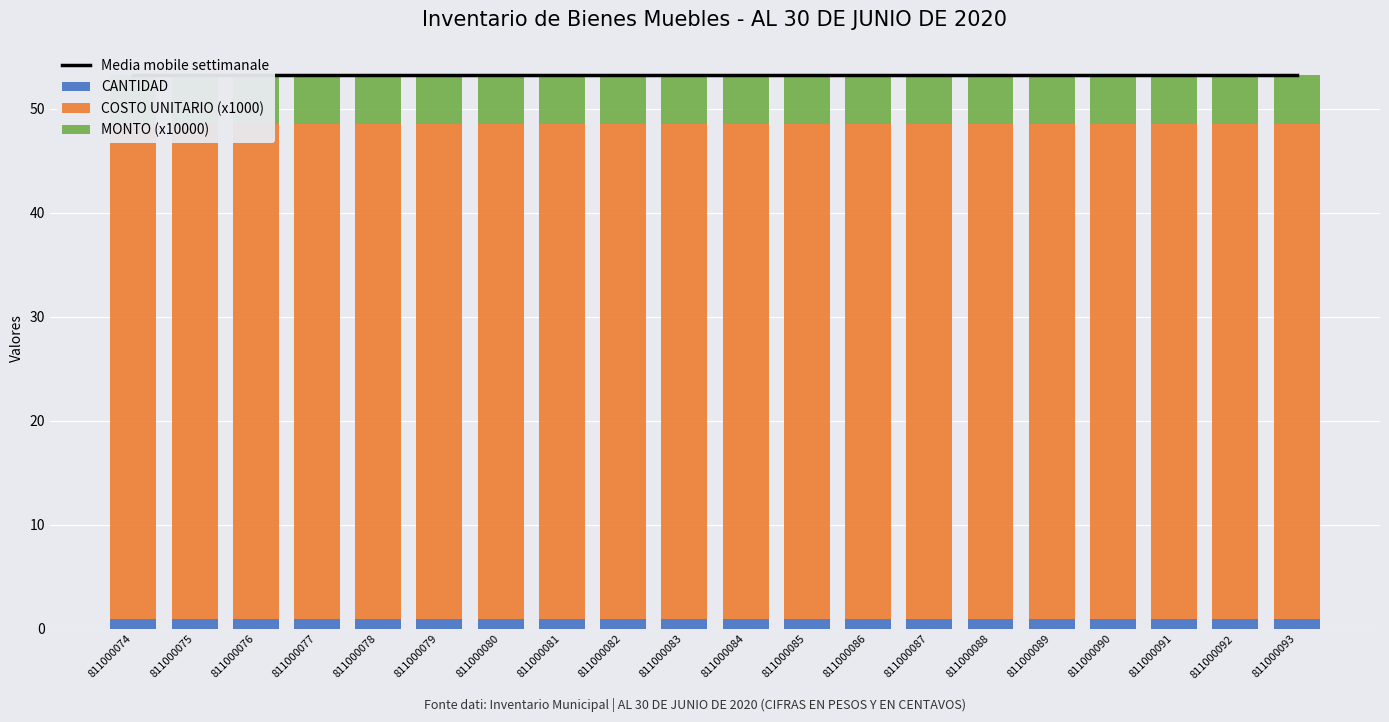

True or false: Media mobile settimanale has a value of 71.9 at 811000091.

False